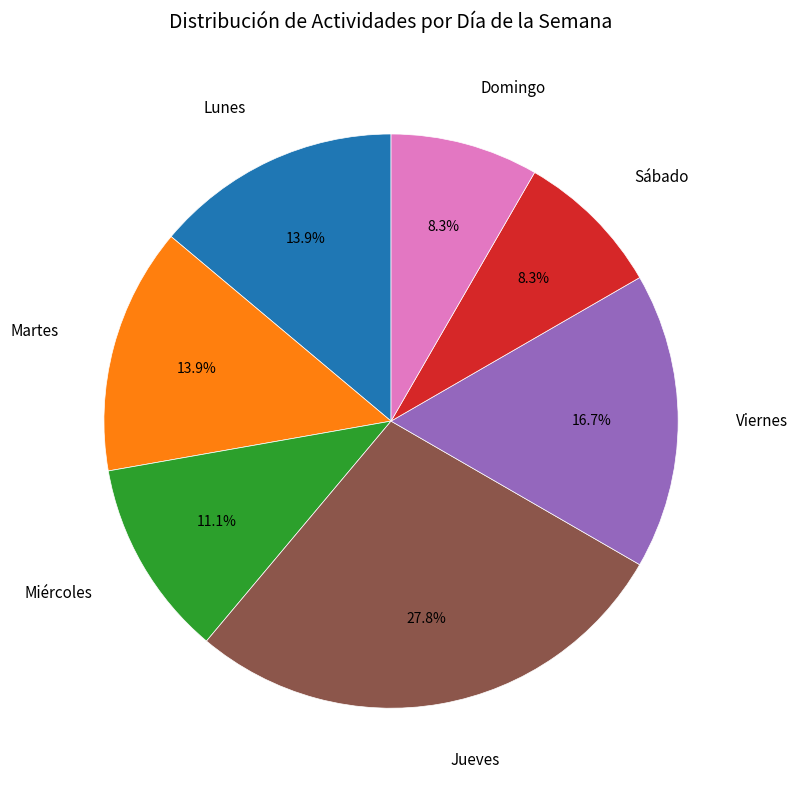

Do Martes and Sábado together represent more than half of the pie?

No